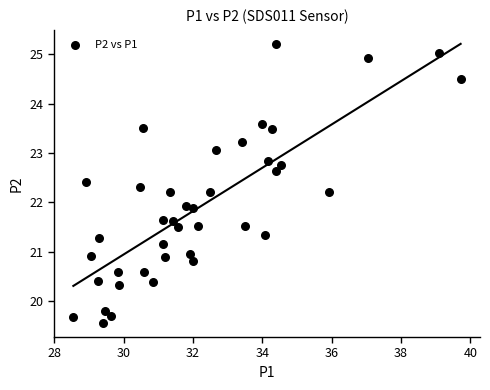

What is the range of X values (max minus min)?

11.2